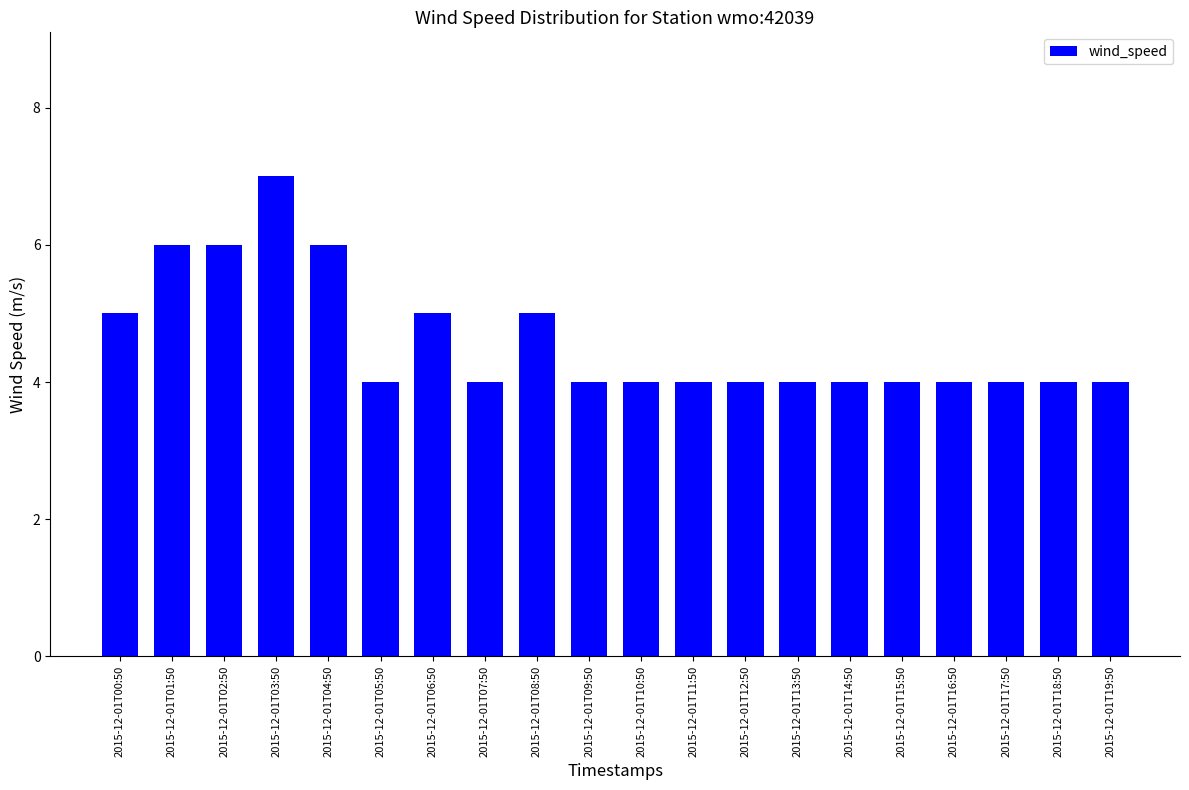

Reading left to right, what are all the values shown in this chart?

2015-12-01T00:50=5	2015-12-01T01:50=6	2015-12-01T02:50=6	2015-12-01T03:50=7	2015-12-01T04:50=6	2015-12-01T05:50=4	2015-12-01T06:50=5	2015-12-01T07:50=4	2015-12-01T08:50=5	2015-12-01T09:50=4	2015-12-01T10:50=4	2015-12-01T11:50=4	2015-12-01T12:50=4	2015-12-01T13:50=4	2015-12-01T14:50=4	2015-12-01T15:50=4	2015-12-01T16:50=4	2015-12-01T17:50=4	2015-12-01T18:50=4	2015-12-01T19:50=4